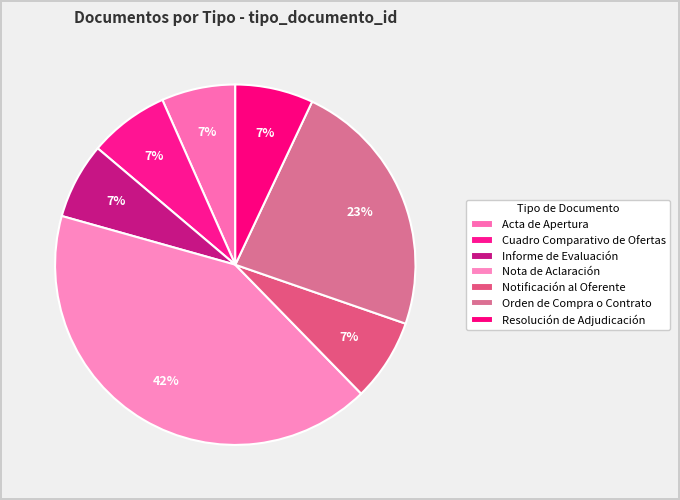

True or false: Orden de Compra o Contrato accounts for 23% of the total.

True